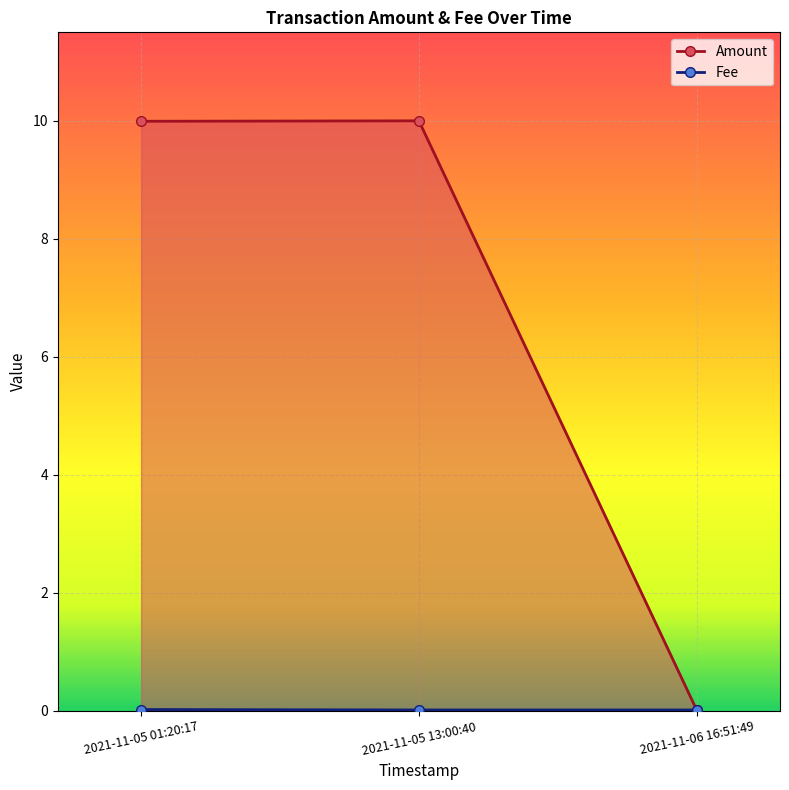

List the series in order of their overall mean, highest first.

Amount, Fee